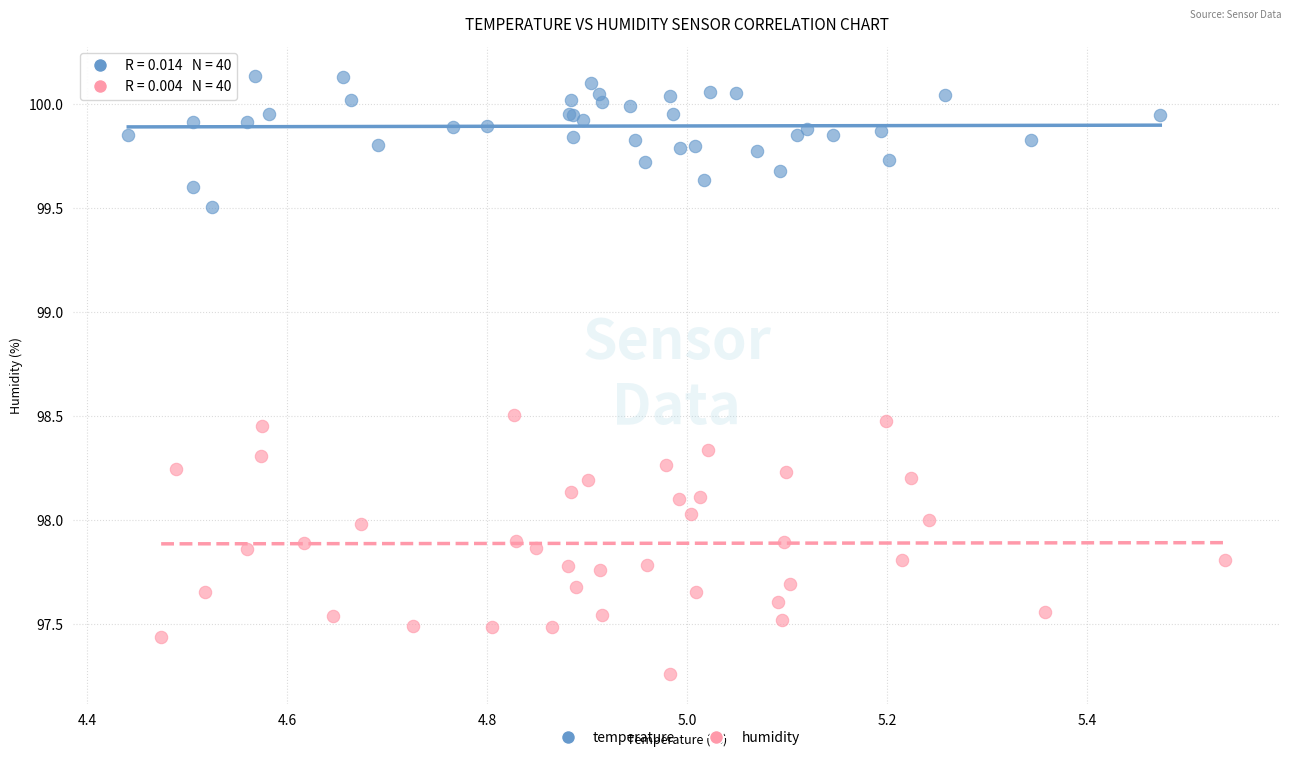

Which series reaches the maximum Y coordinate?

temperature